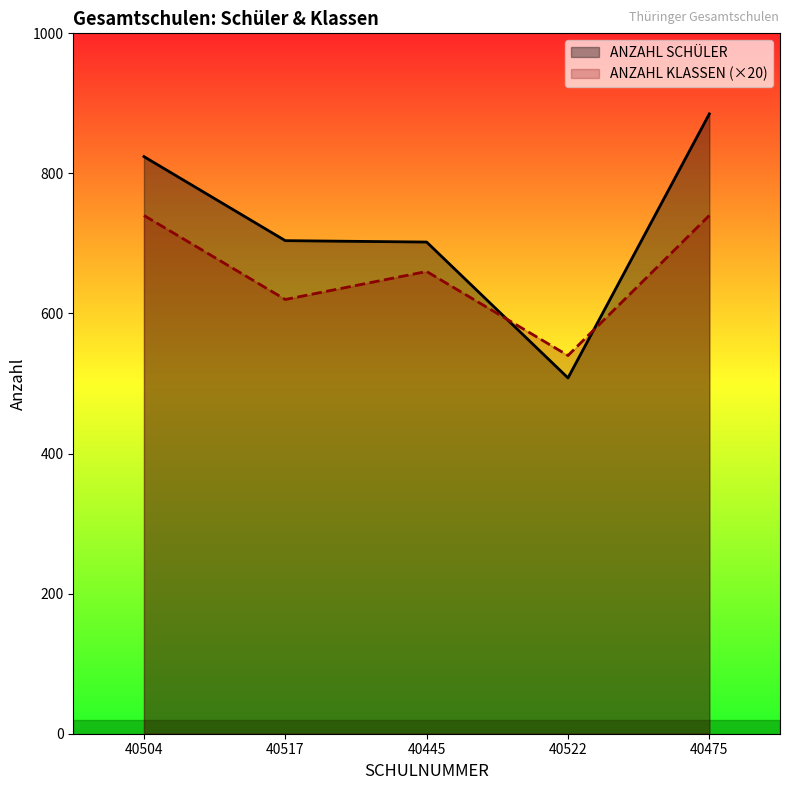

Where does the ANZAHL KLASSEN (×20) series first go above 660?

40504